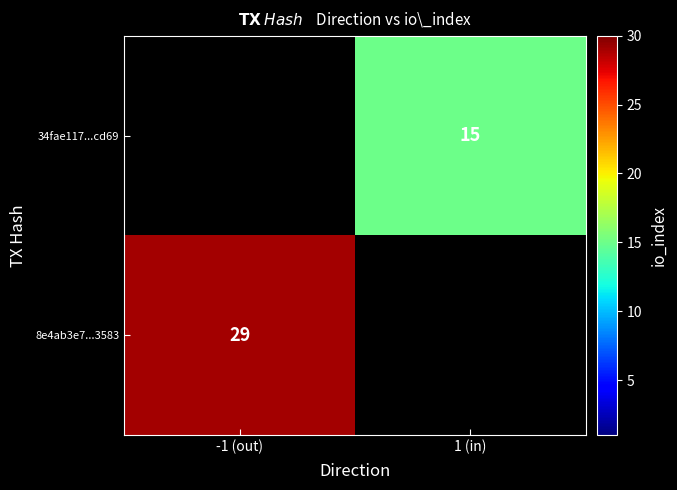

Is the value of 34fae117...cd69 at 1 (in) greater than the value of 8e4ab3e7...3583 at -1 (out)?

No